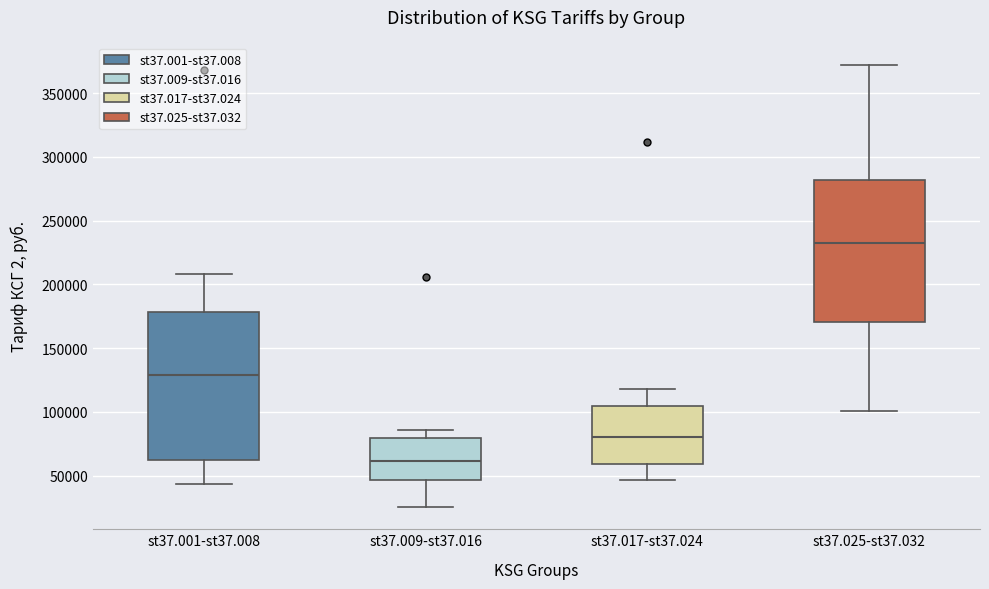

Which box's median line is the lowest?

st37.009-st37.016